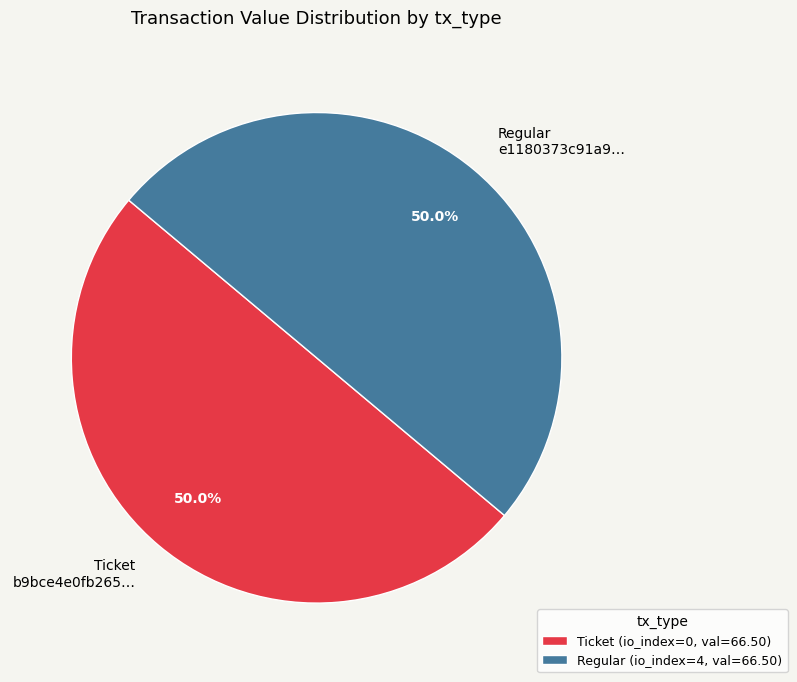

How many slices are in this pie chart?

2